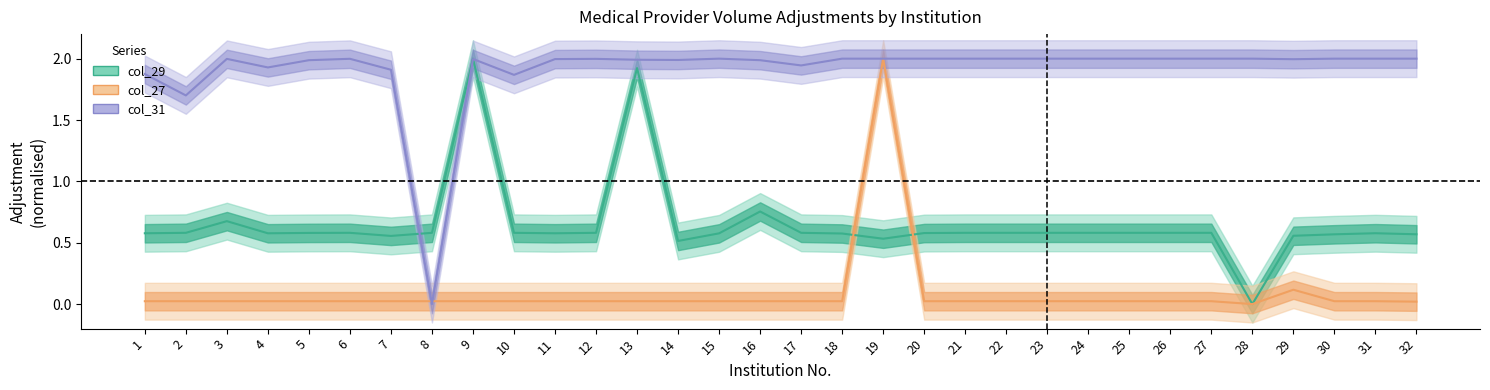

Reading right to left, transcribe all the data shown in this chart.

col_29: 32=0.6	31=0.6	30=0.6	29=0.6	28=0.0	27=0.6	26=0.6	25=0.6	24=0.6	23=0.6	22=0.6	21=0.6	20=0.6	19=0.5	18=0.6	17=0.6	16=0.8	15=0.6	14=0.5	13=1.9	12=0.6	11=0.6	10=0.6	9=2.0	8=0.6	7=0.6	6=0.6	5=0.6	4=0.6	3=0.7	2=0.6	1=0.6
col_27: 32=0.0	31=0.0	30=0.0	29=0.1	28=0.0	27=0.0	26=0.0	25=0.0	24=0.0	23=0.0	22=0.0	21=0.0	20=0.0	19=2.0	18=0.0	17=0.0	16=0.0	15=0.0	14=0.0	13=0.0	12=0.0	11=0.0	10=0.0	9=0.0	8=0.0	7=0.0	6=0.0	5=0.0	4=0.0	3=0.0	2=0.0	1=0.0
col_31: 32=2.0	31=2.0	30=2.0	29=2.0	28=2.0	27=2.0	26=2.0	25=2.0	24=2.0	23=2.0	22=2.0	21=2.0	20=2.0	19=2.0	18=2.0	17=1.9	16=2.0	15=2.0	14=2.0	13=2.0	12=2.0	11=2.0	10=1.9	9=2.0	8=0.0	7=1.9	6=2.0	5=2.0	4=1.9	3=2.0	2=1.7	1=1.9